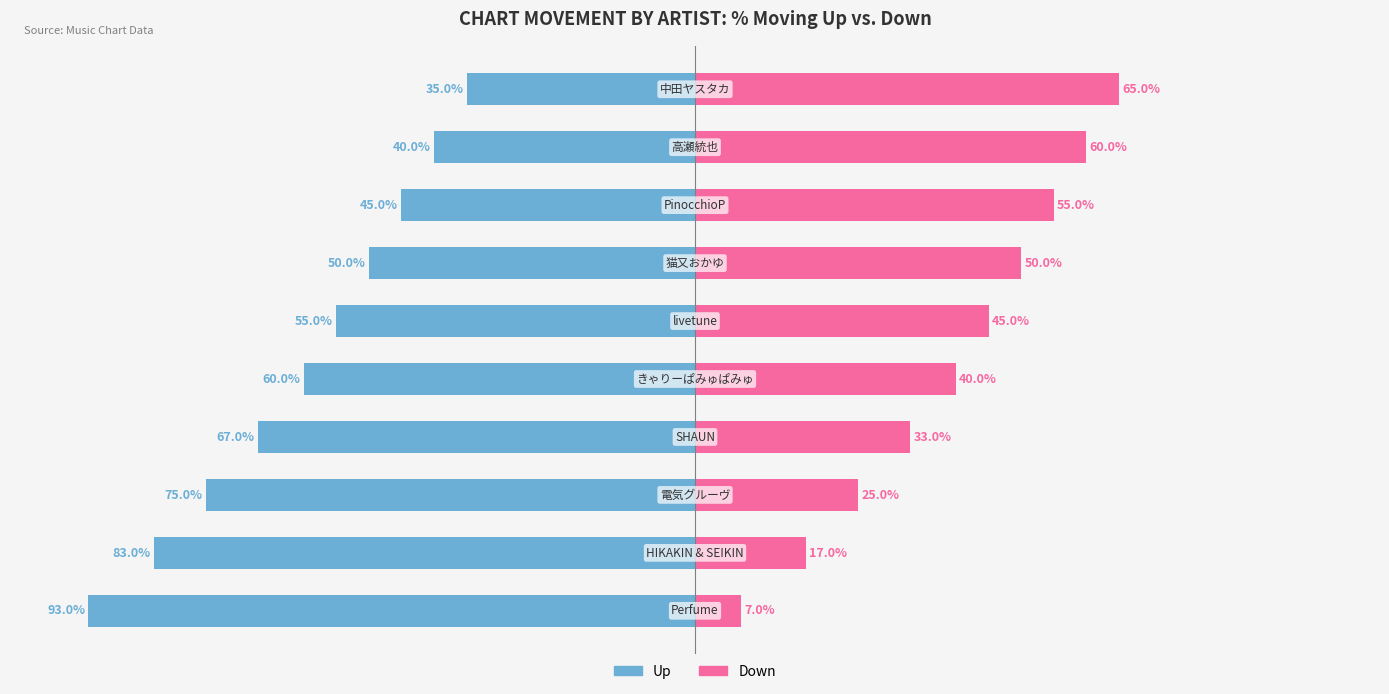

At how many categories does at least one series exceed -47?

10